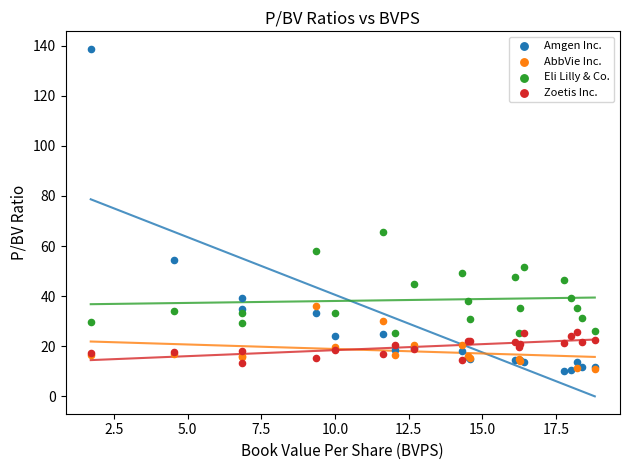

Which series has the widest spread of Y values?

Amgen Inc.